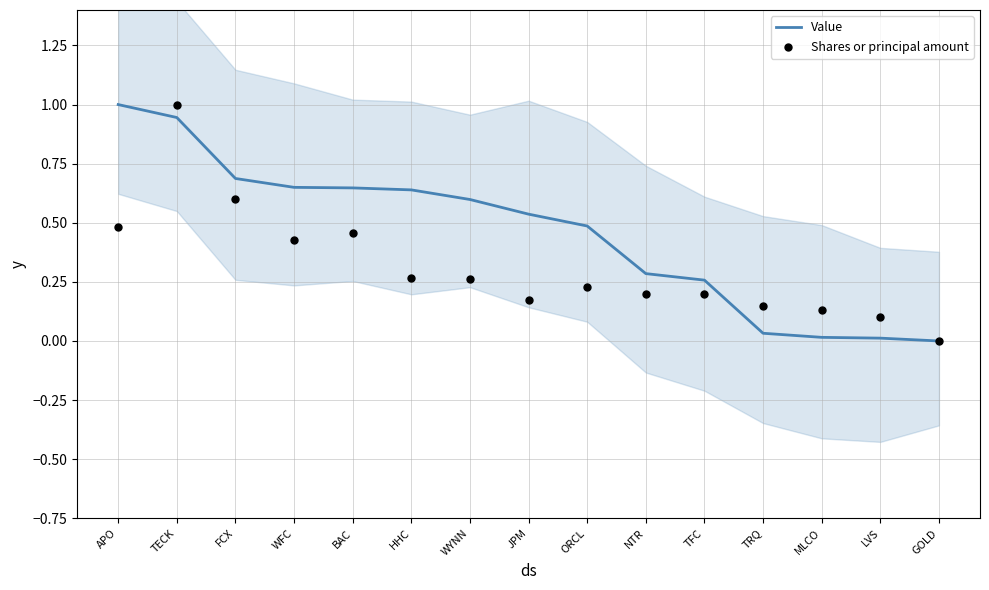

Is the value of Shares or principal amount at TFC greater than the value of Value at TRQ?

Yes